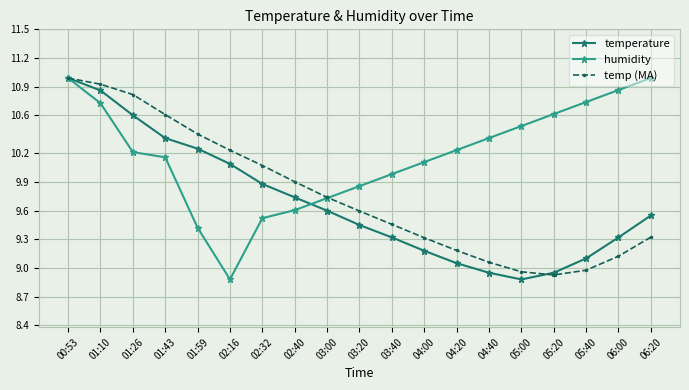

Between 01:43 and 04:40, which series saw the biggest shift?

temp (MA)